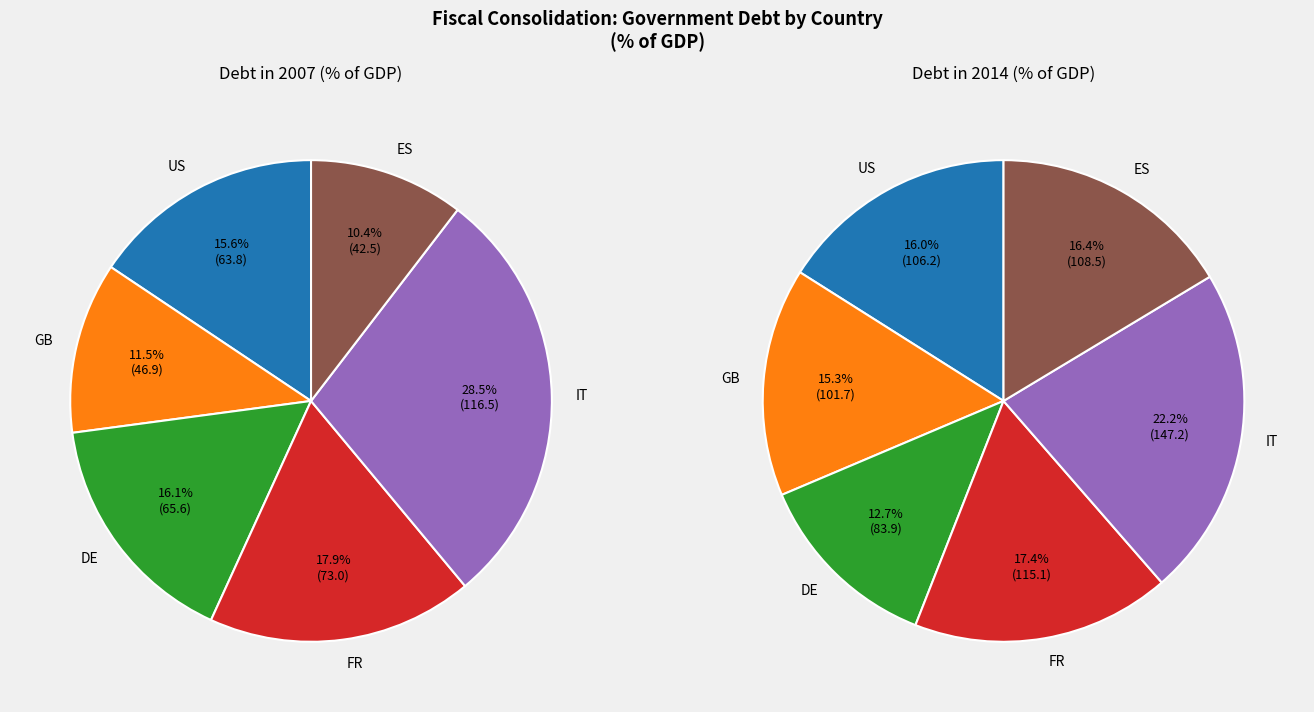

Is 2014 the majority of the pie?

Yes